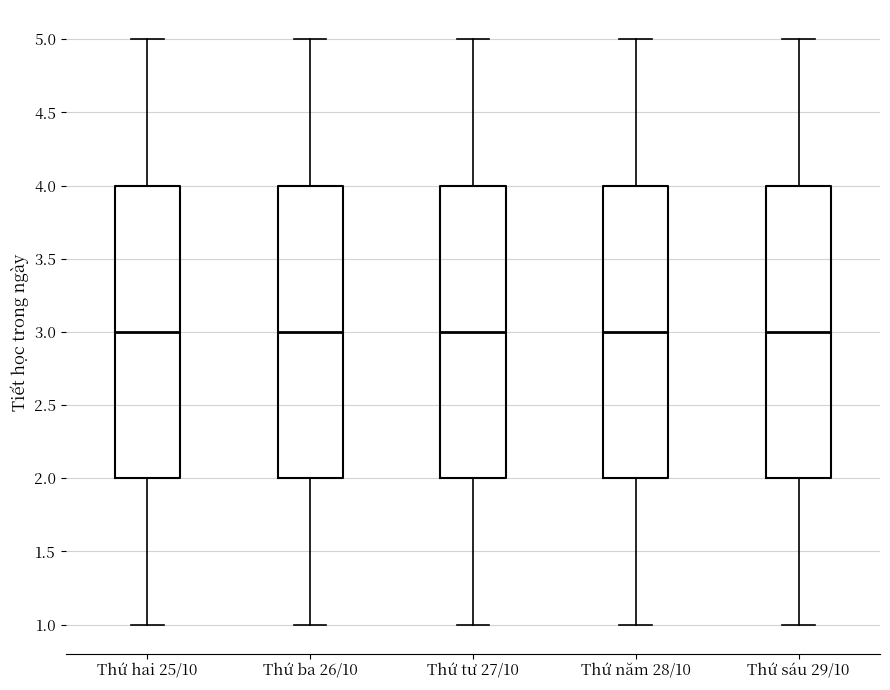

Where is the upper edge of the box for Thứ năm 28/10 on the y-axis? The values are not printed on the chart, so give them approximately, as read against the axis.

4